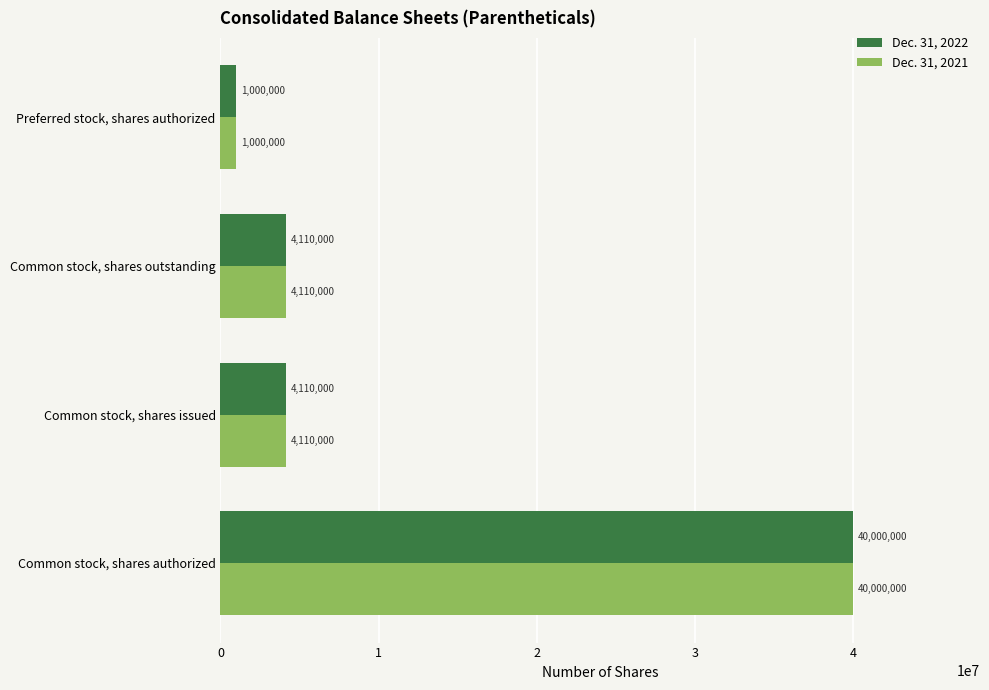

At which category is the sum across all series the highest?

Common stock, shares authorized